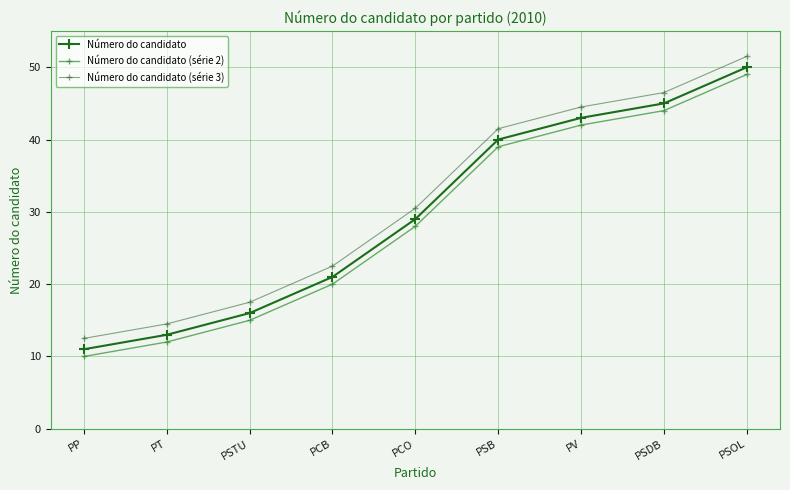

Rank the series by their maximum value, from highest to lowest.

Número do candidato (série 3), Número do candidato, Número do candidato (série 2)